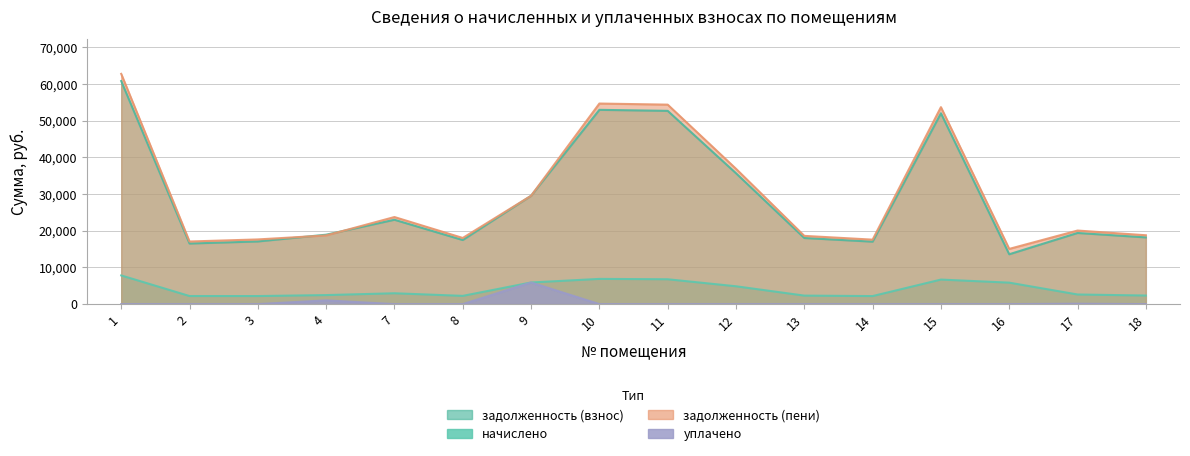

At how many categories does at least one series exceed 58088?

1